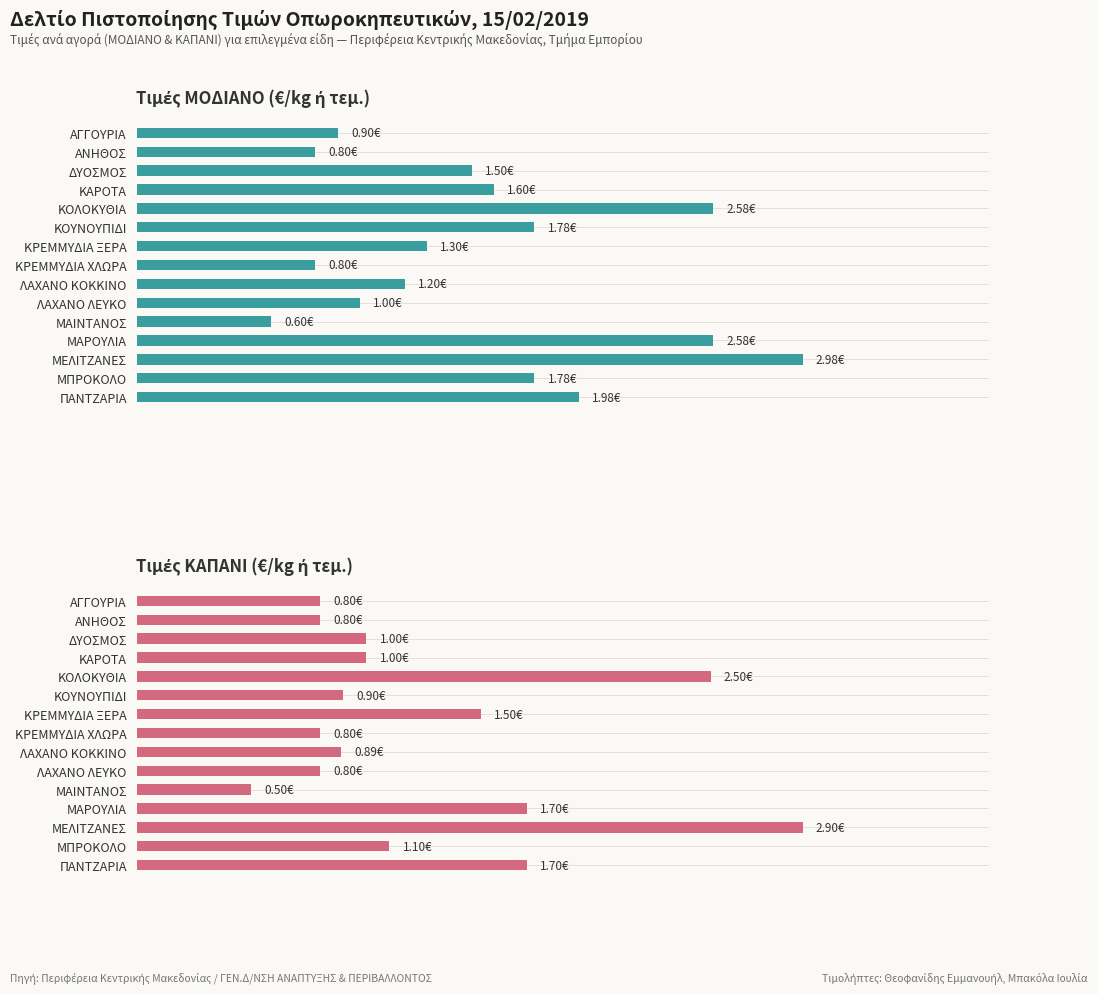

Which series has the largest range (max minus min)?

Τιμές ΚΑΠΑΝΙ (€/kg ή τεμ.)